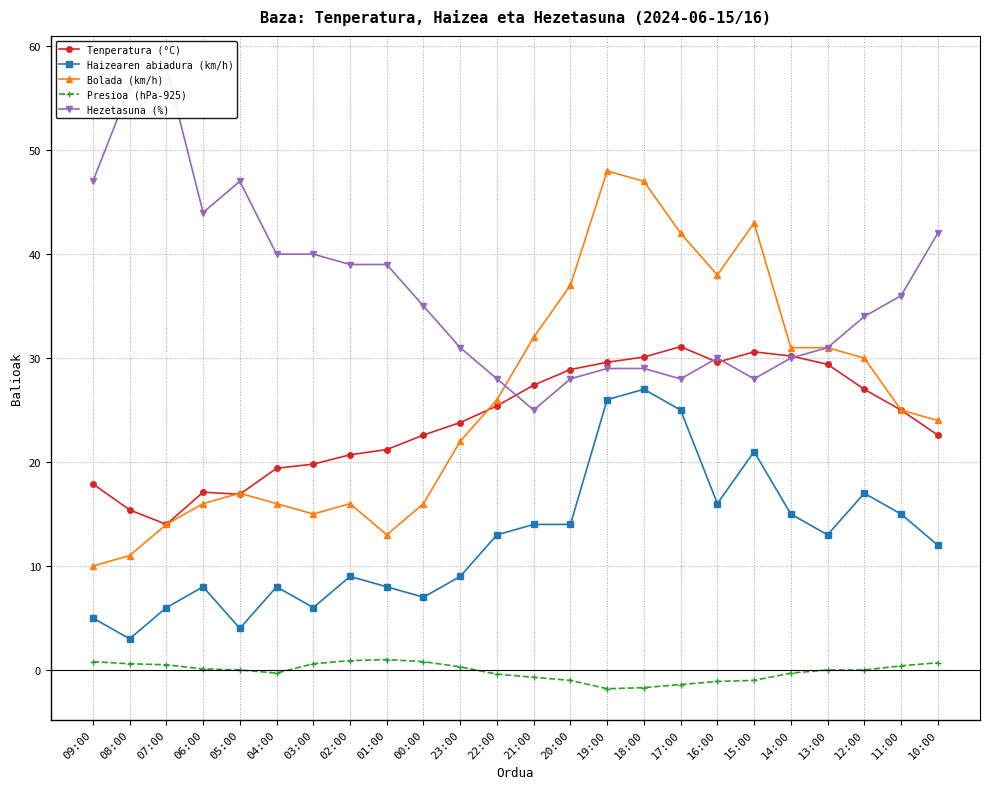

What is the label of the 18th point from the right?

03:00